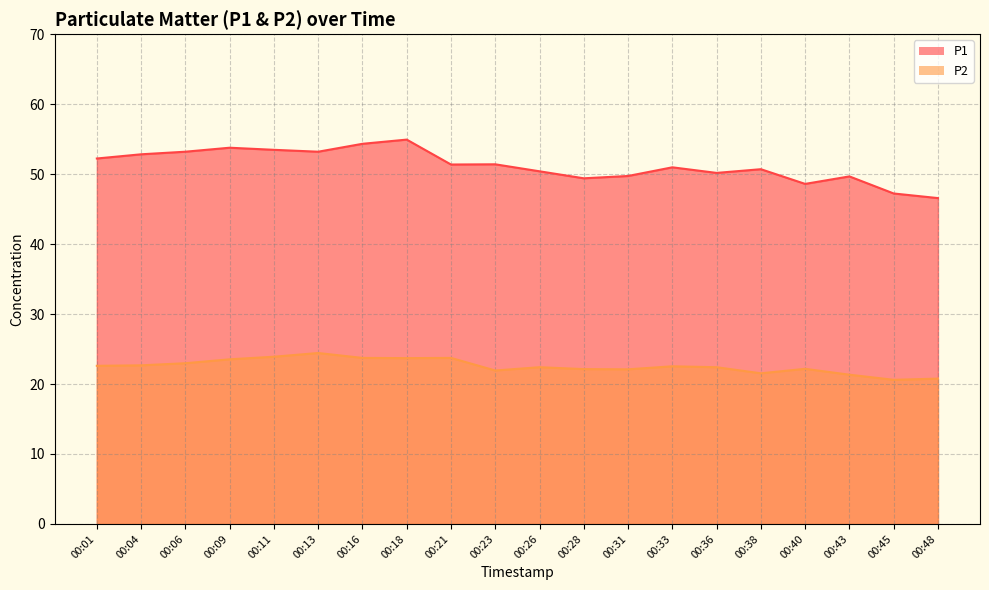

Reading right to left, extract all data points from this chart.

P1: 46.6	47.2	49.7	48.6	50.7	50.2	51.0	49.7	49.4	50.4	51.4	51.4	54.9	54.3	53.2	53.5	53.8	53.2	52.8	52.2
P2: 20.8	20.6	21.3	22.2	21.5	22.4	22.5	22.1	22.1	22.4	21.9	23.7	23.7	23.7	24.4	23.9	23.5	23.0	22.7	22.6